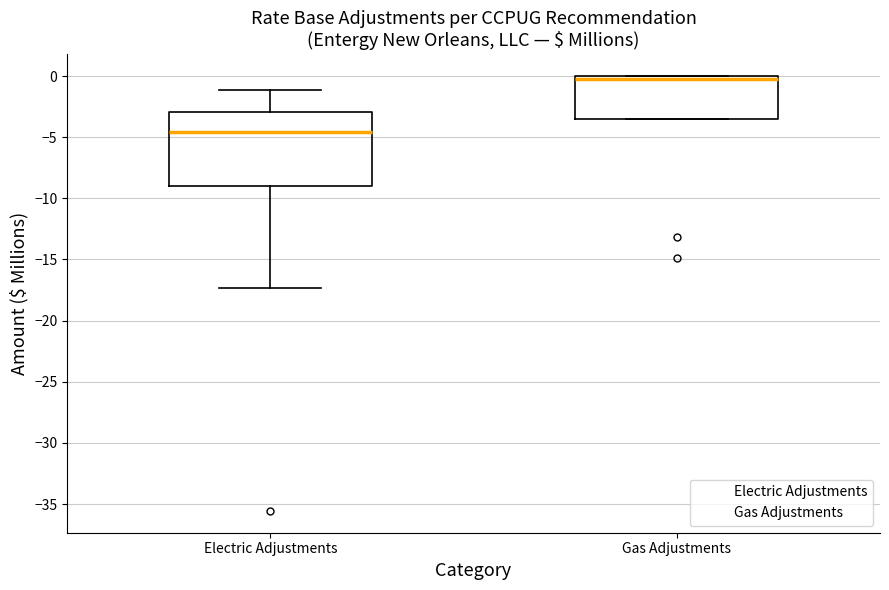

Which box has the lowest median line?

Electric Adjustments